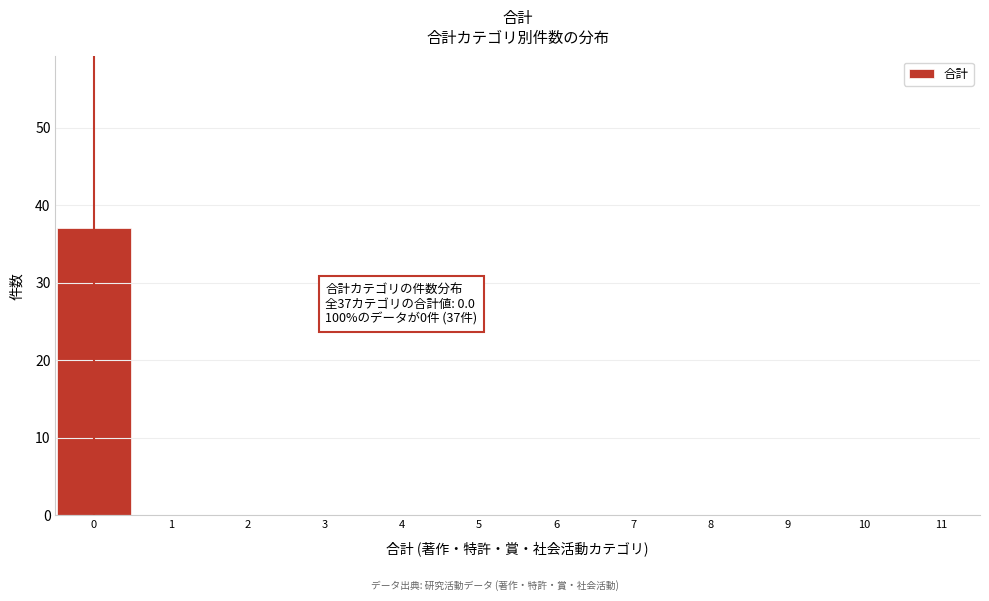

Which range on the x-axis has the tallest bar?

-0.5 to 0.5